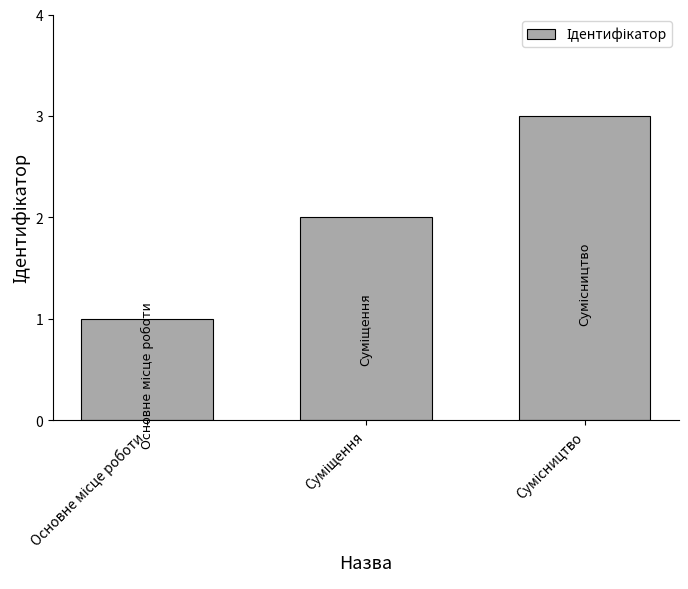

What is the sum of all values?

6